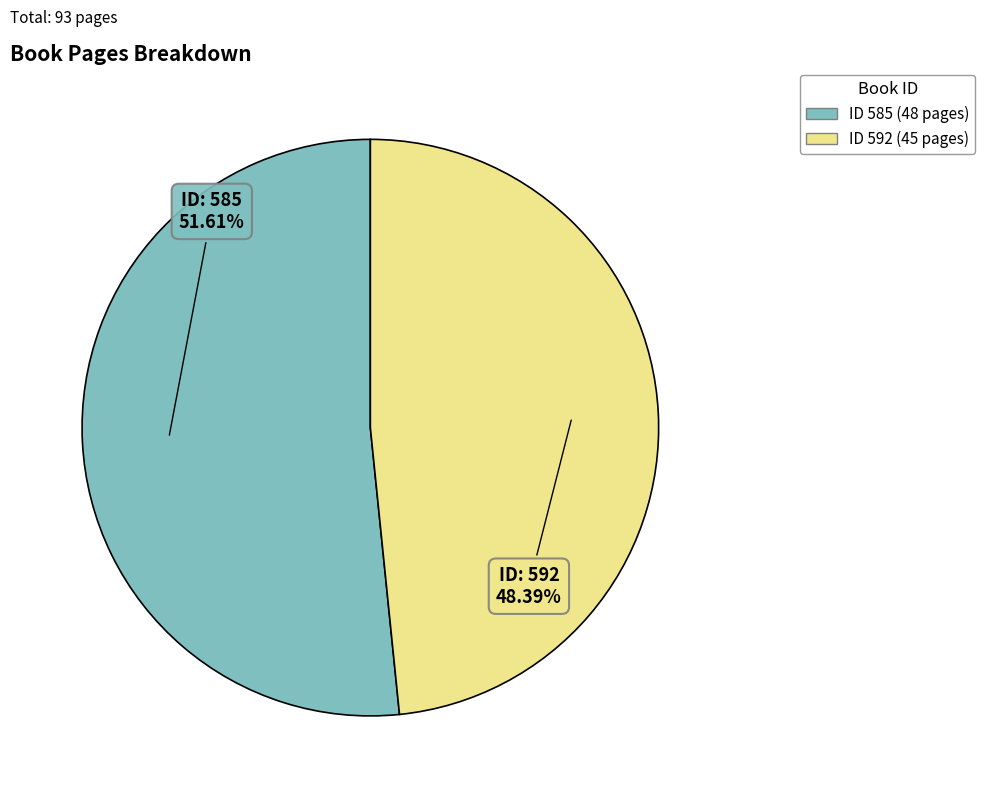

Is there a majority slice in this chart?

Yes